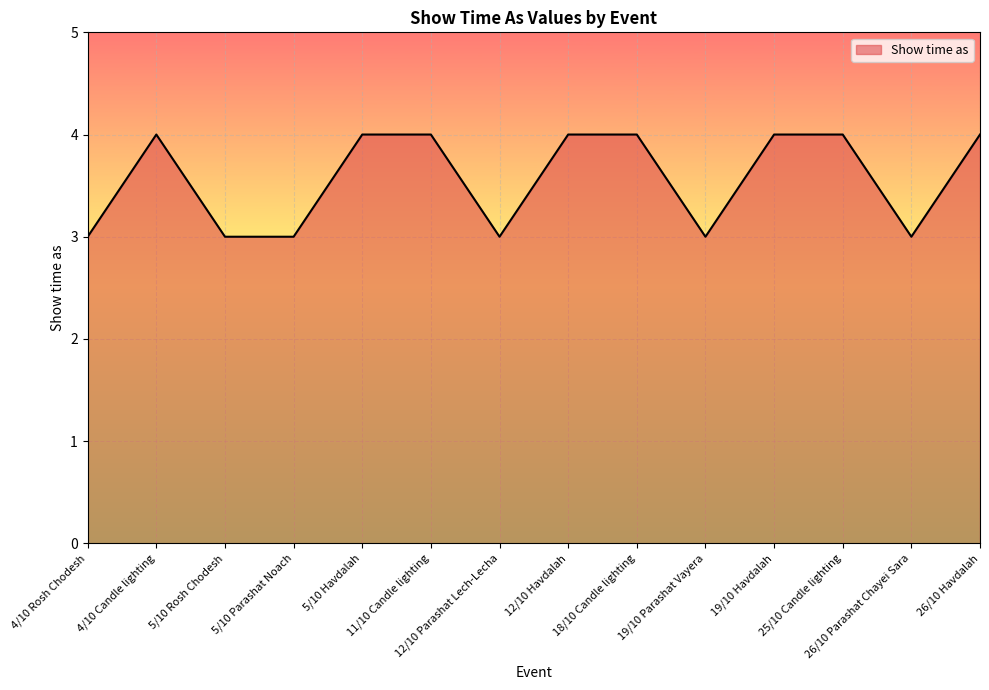

What is the ratio of the value at 5/10 Havdalah to the value at 4/10 Candle lighting?

1.0